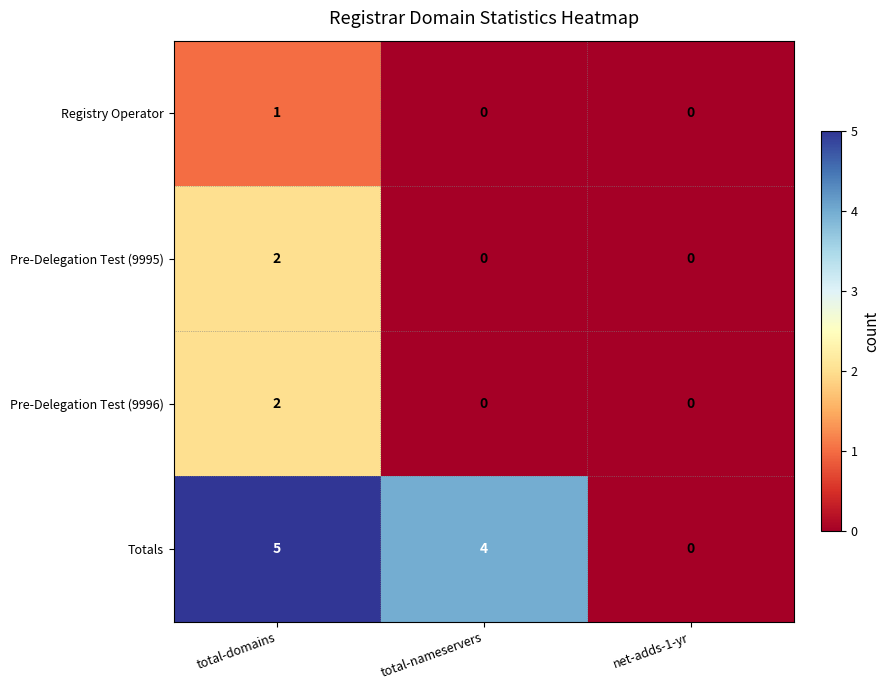

Which series has the largest total across all categories?

Totals